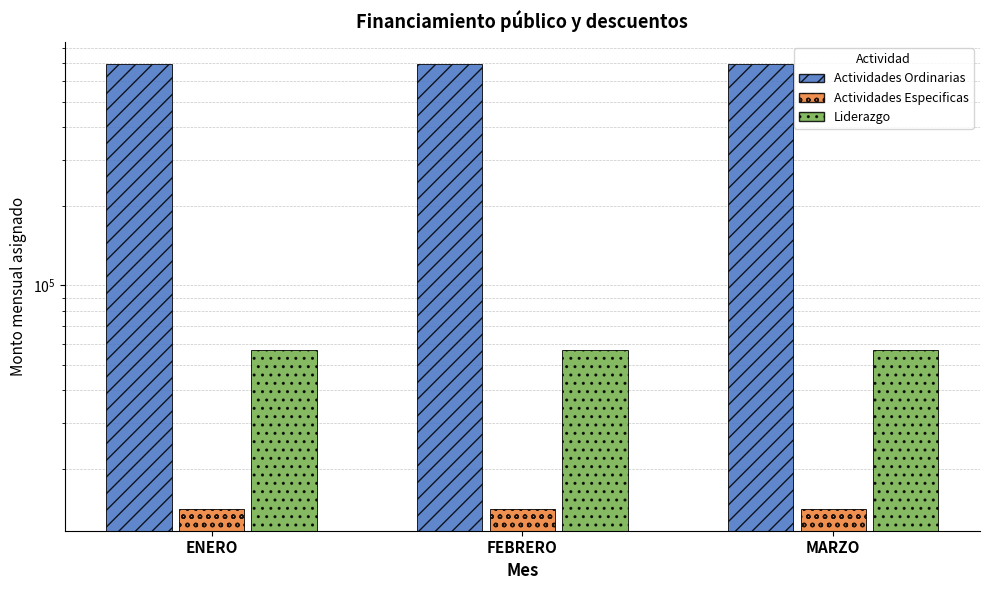

Which series has the largest total across all categories?

Actividades Ordinarias